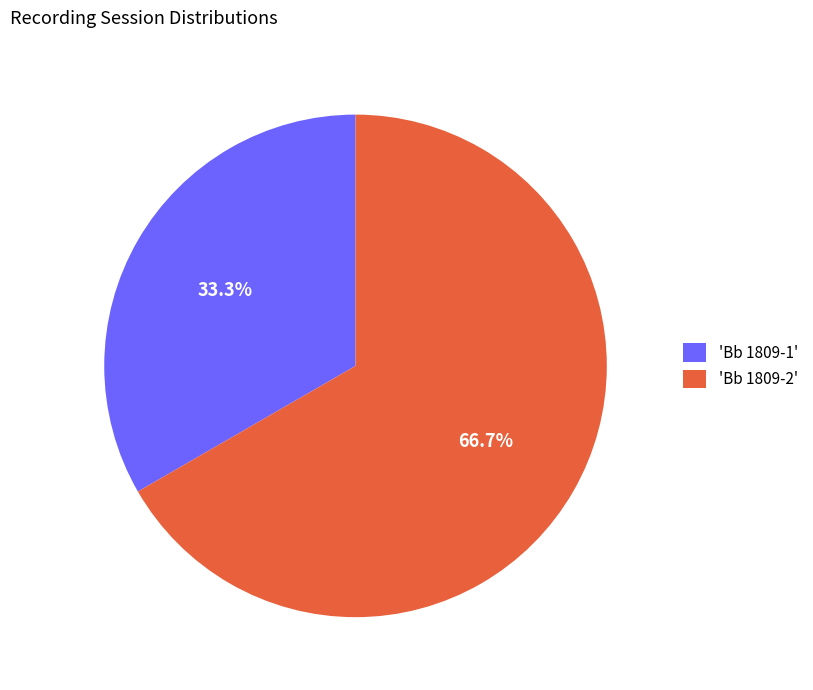

Between 'Bb 1809-2' and 'Bb 1809-1', which is larger?

'Bb 1809-2'